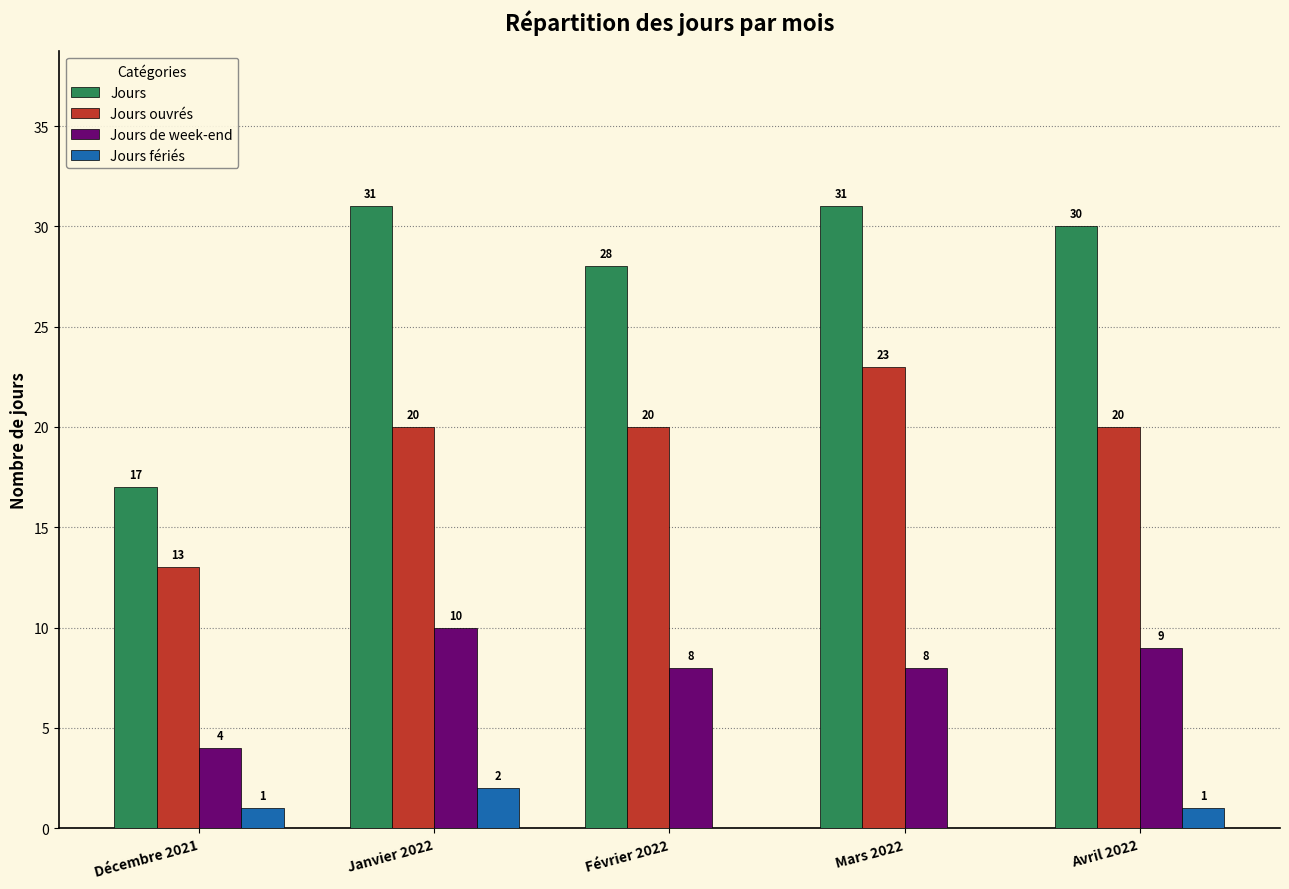

How many groups of bars are there?

5